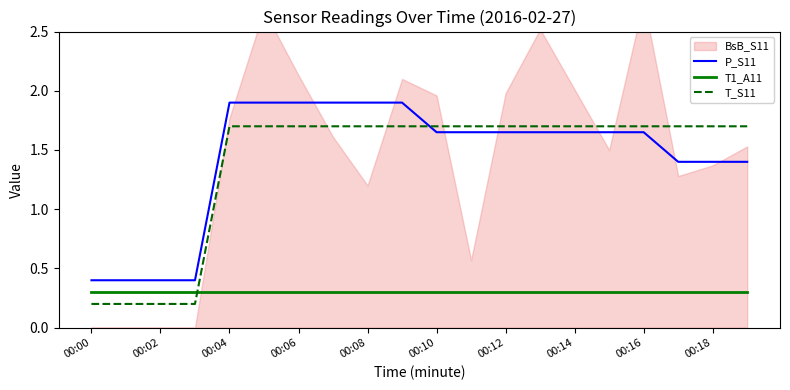

True or false: T1_A11 and T_S11 cross at least once.

True